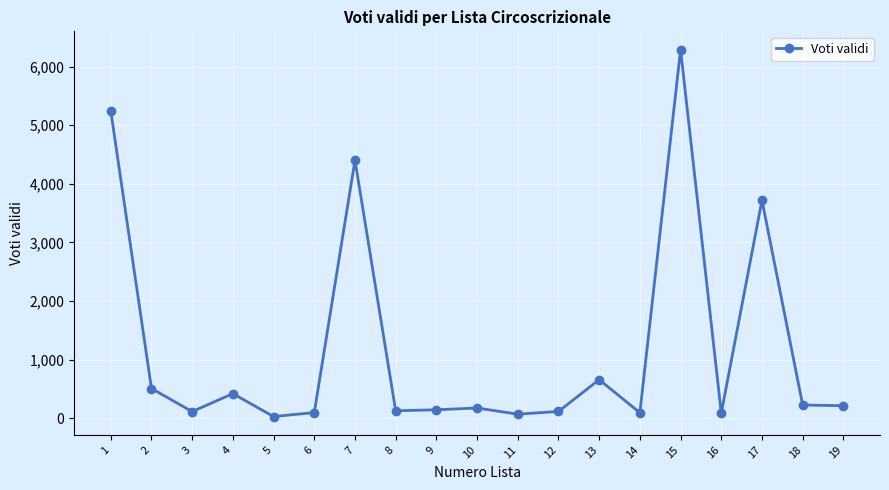

What is the maximum value shown in the chart?

6288